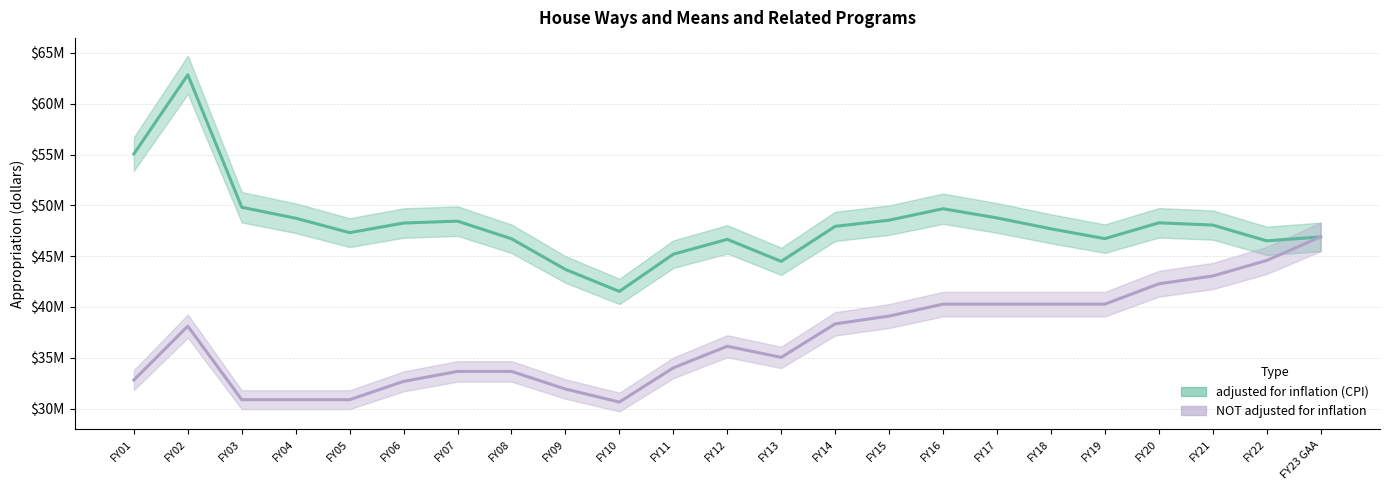

Reading left to right, extract all data points from this chart.

adjusted for inflation (CPI): 55058936	62840296	49807953	48732995	47311501	48255799	48444449	46711577	43692623	41530088	45192183	46650092	44486311	47928434	48539690	49665887	48758773	47689721	46721123	48278054	48057197	46505723	46891436
NOT adjusted for inflation: 32810800	38110989	30872678	30872678	30872678	32678401	33658753	33658753	31924319	30642914	34006466	36134453	35039185	38337716	39104470	40277604	40277604	40277603	40277603	42277603	43047500	44577216	46891436